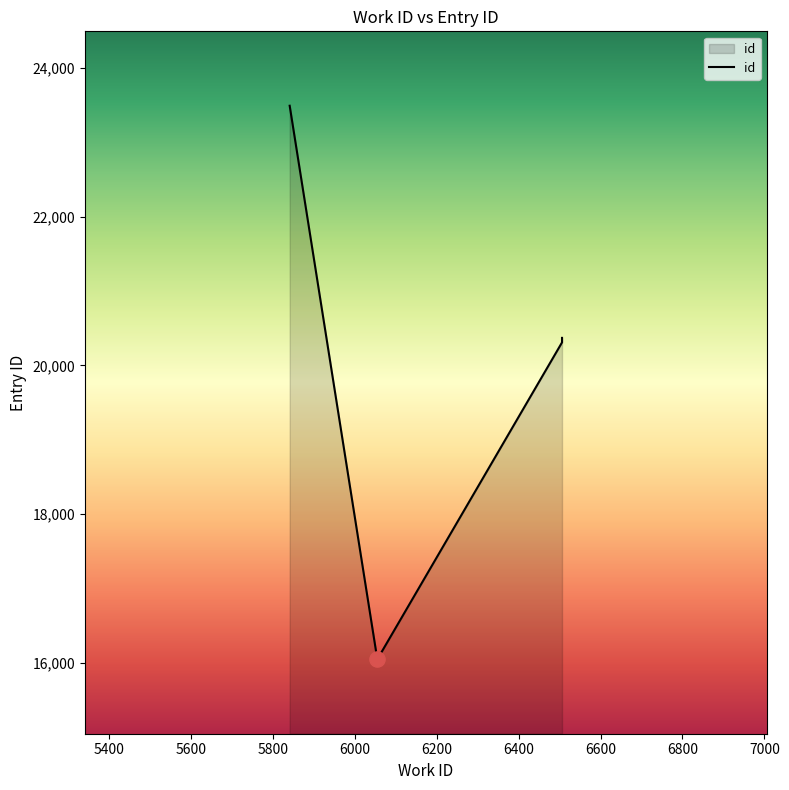

Approximately how many times larger is the value at 6400 compared to 5400?

1.3